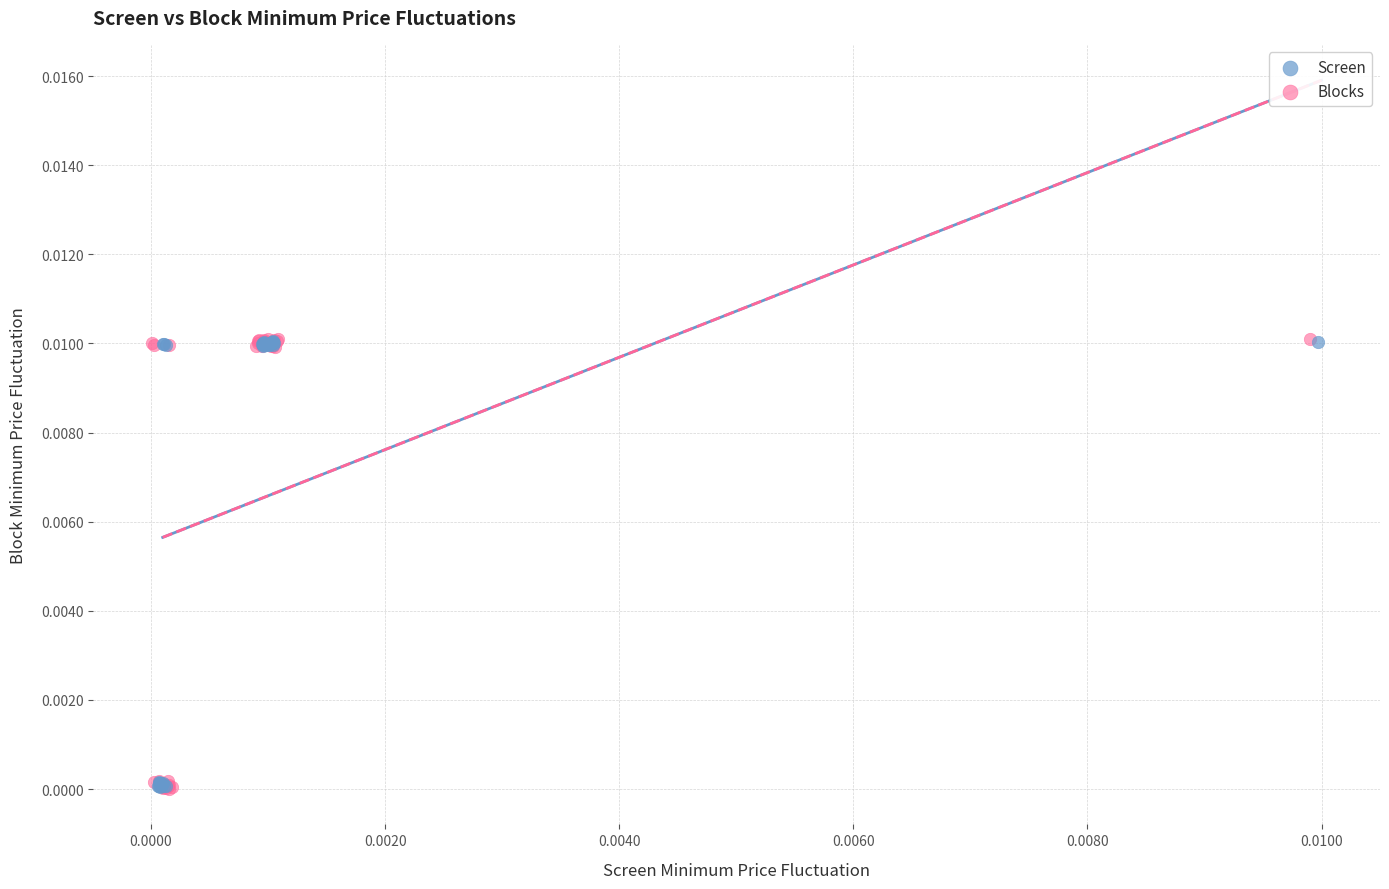

What are all the series names shown in the legend?

Screen, Blocks